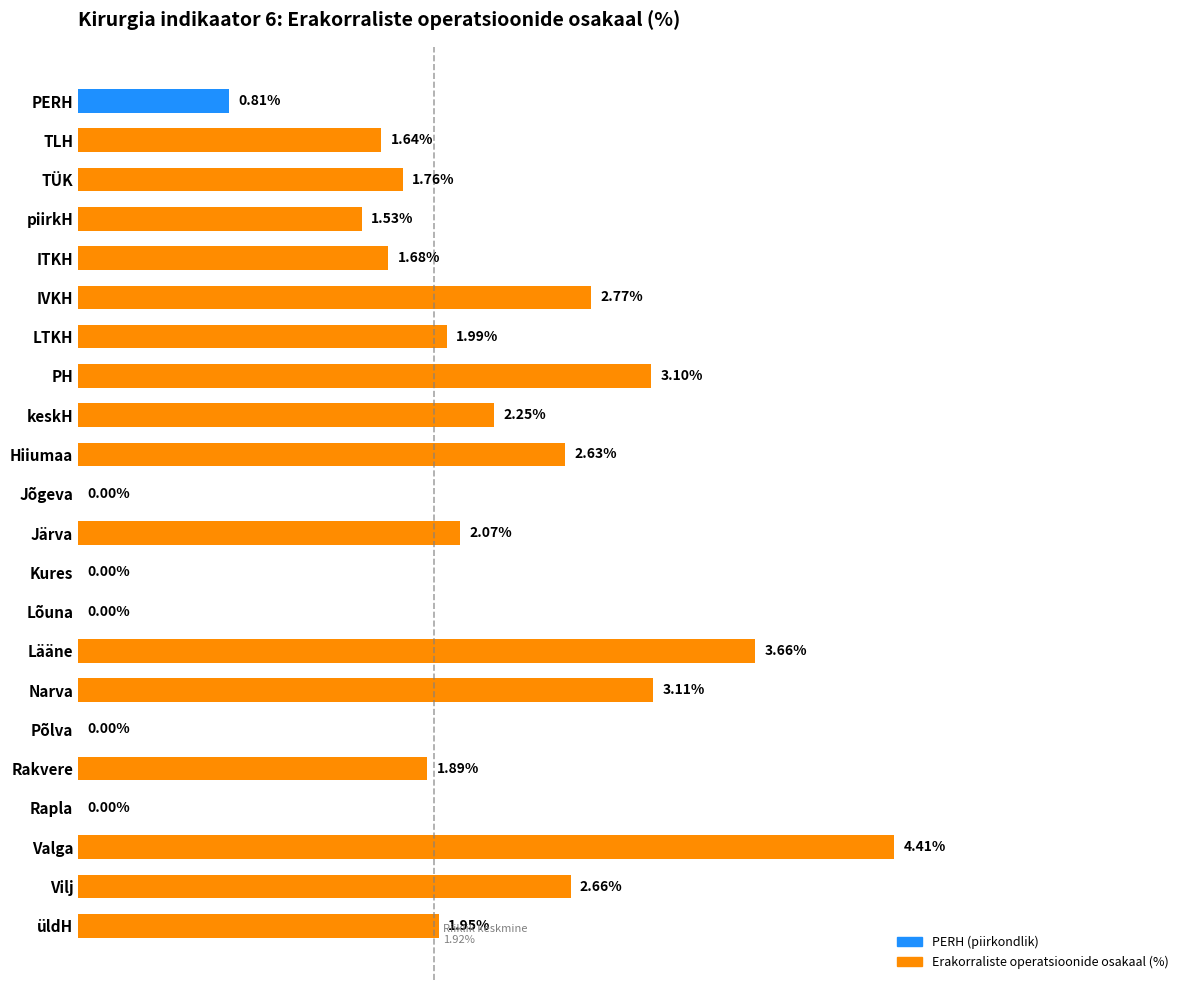

Between Kures and TÜK, which is larger?

TÜK